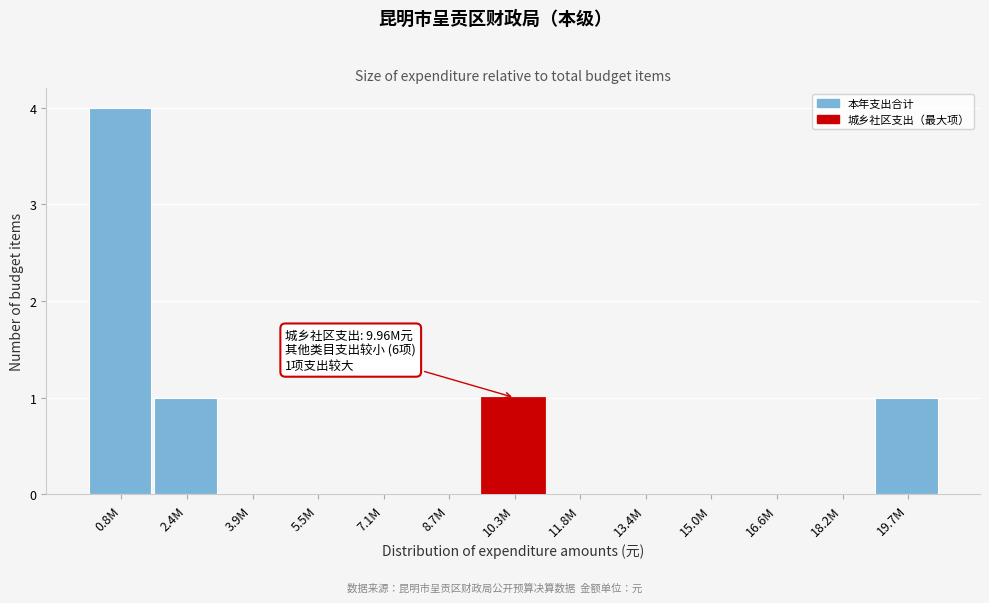

Reading right to left, what are all the values shown in this chart?

19.7M=1	18.2M=0	16.6M=0	15.0M=0	13.4M=0	11.8M=0	10.3M=1	8.7M=0	7.1M=0	5.5M=0	3.9M=0	2.4M=1	0.8M=4